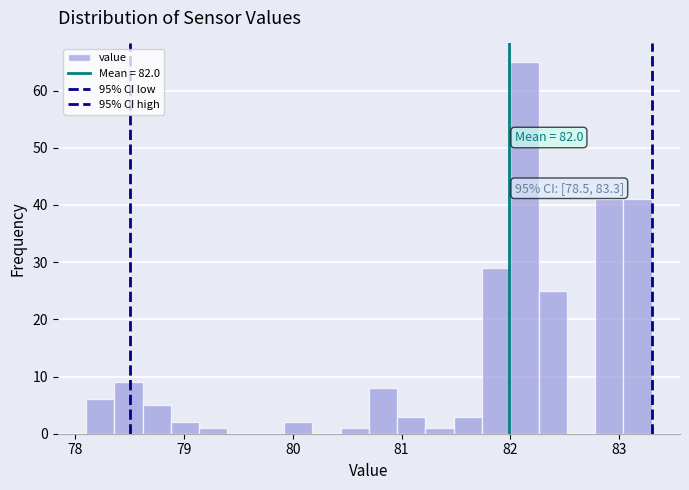

Read against the x-axis, roughly where is the centre of the tallest bar?

82.1